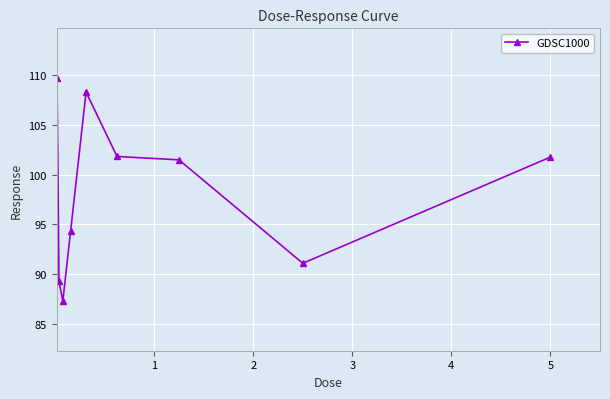

What is the sum of all values?

885.0